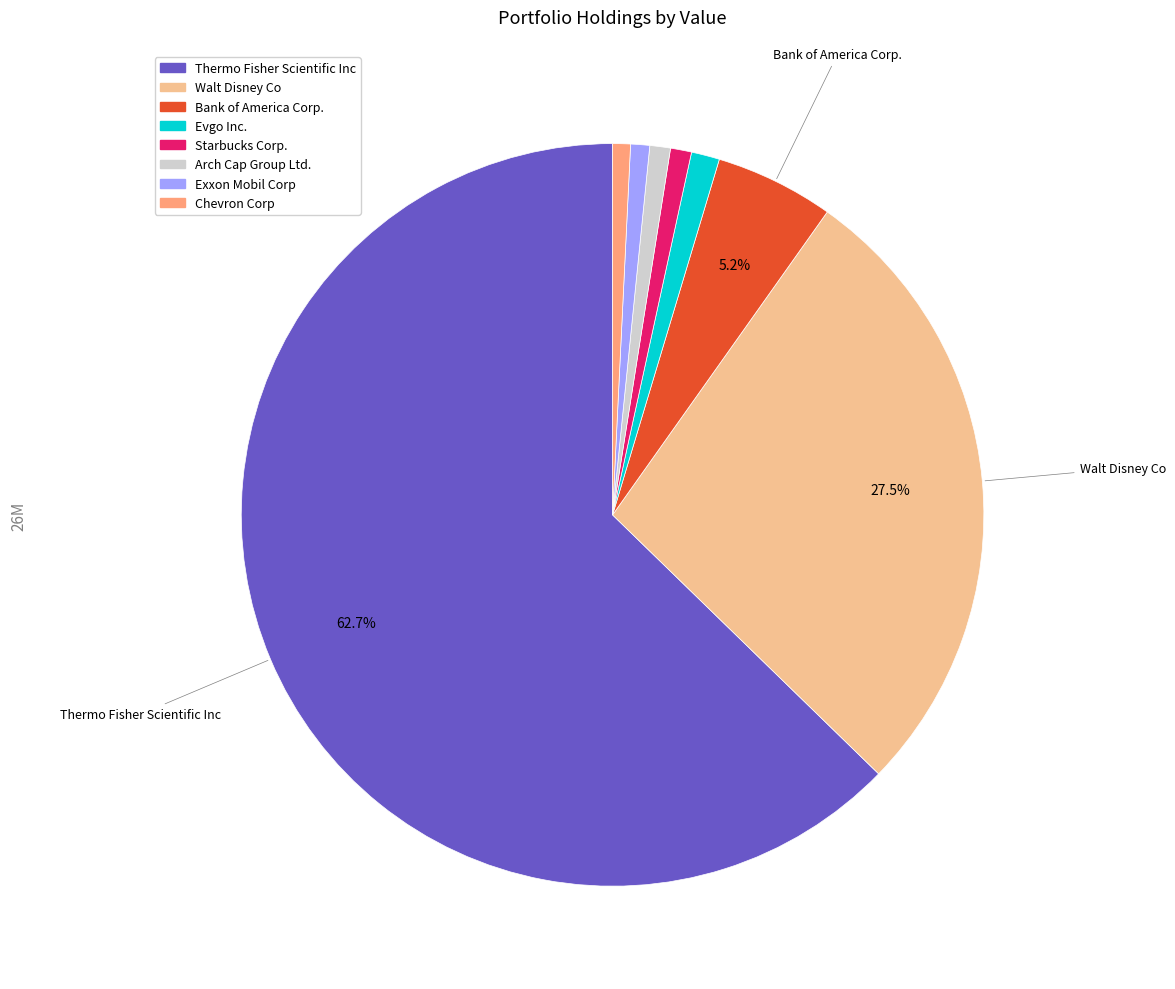

Is it true that Bank of America Corp. is 12% of the pie?

False